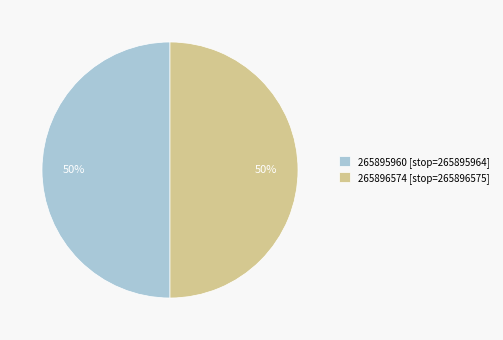

Is it true that 265895960 is 50% of the pie?

True